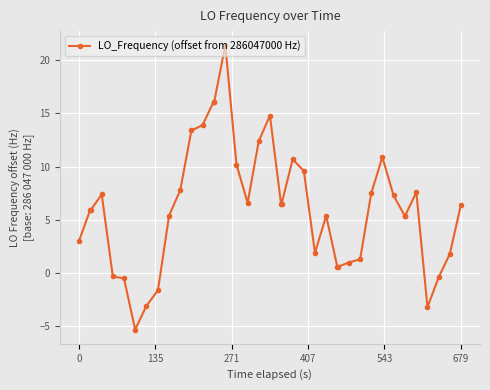

What is the value of the 37th point from the left?

-3.2